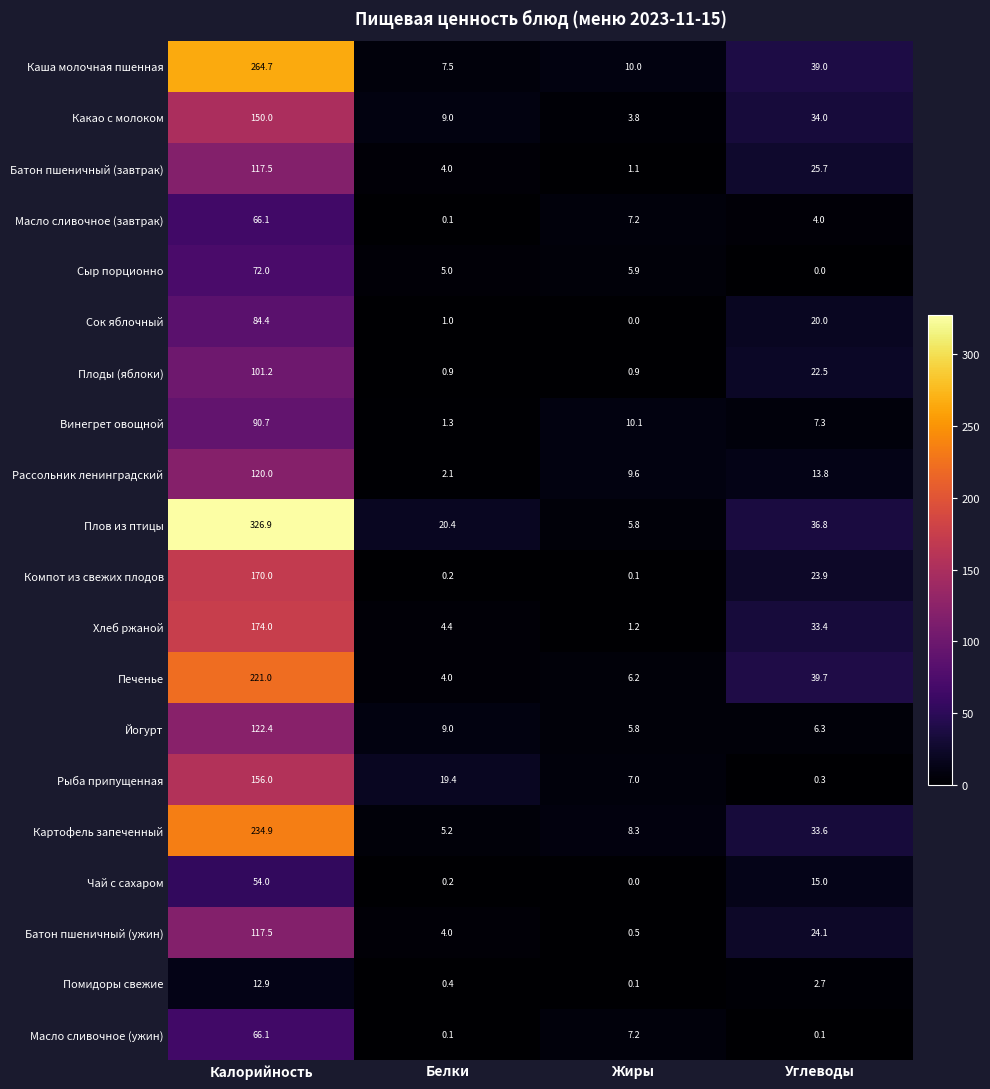

What is the difference between the second highest and second lowest values in the Рыба припущенная series?

12.4